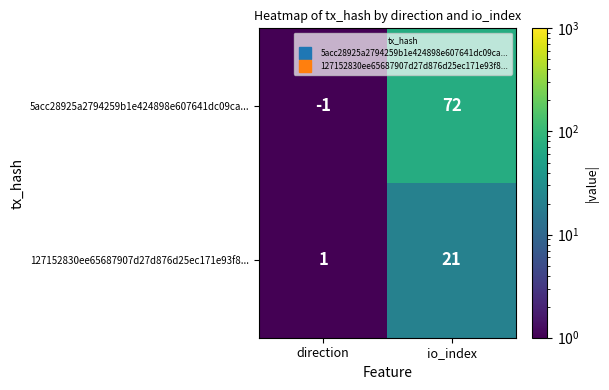

Which series has the largest total across all categories?

5acc28925a2794259b1e424898e607641dc09ca...